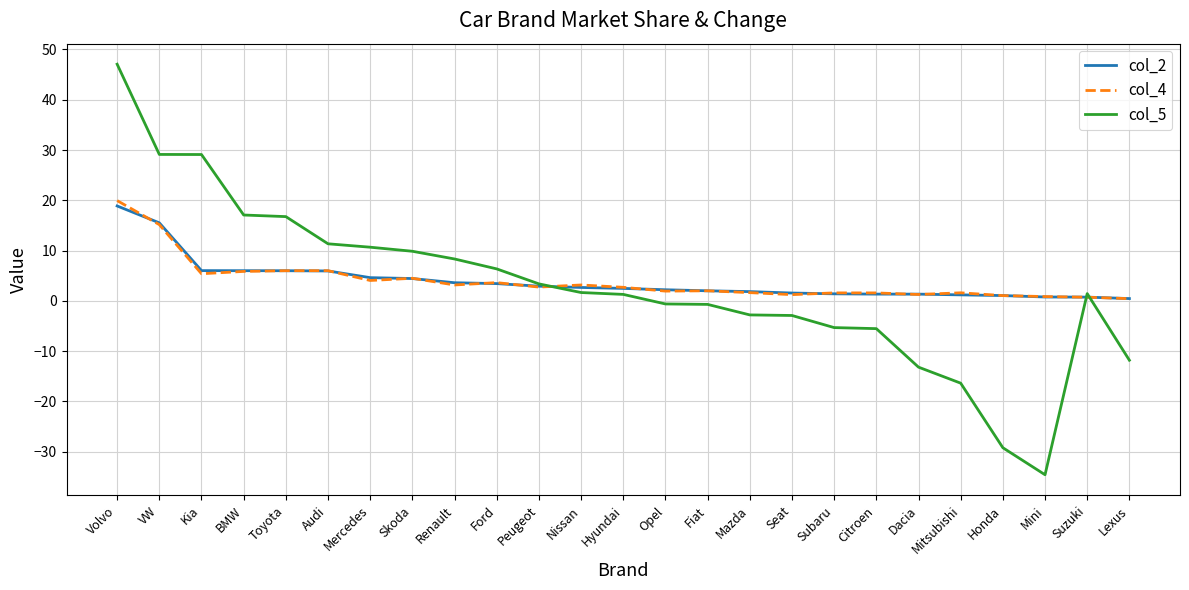

Does the chart have visible grid lines?

Yes